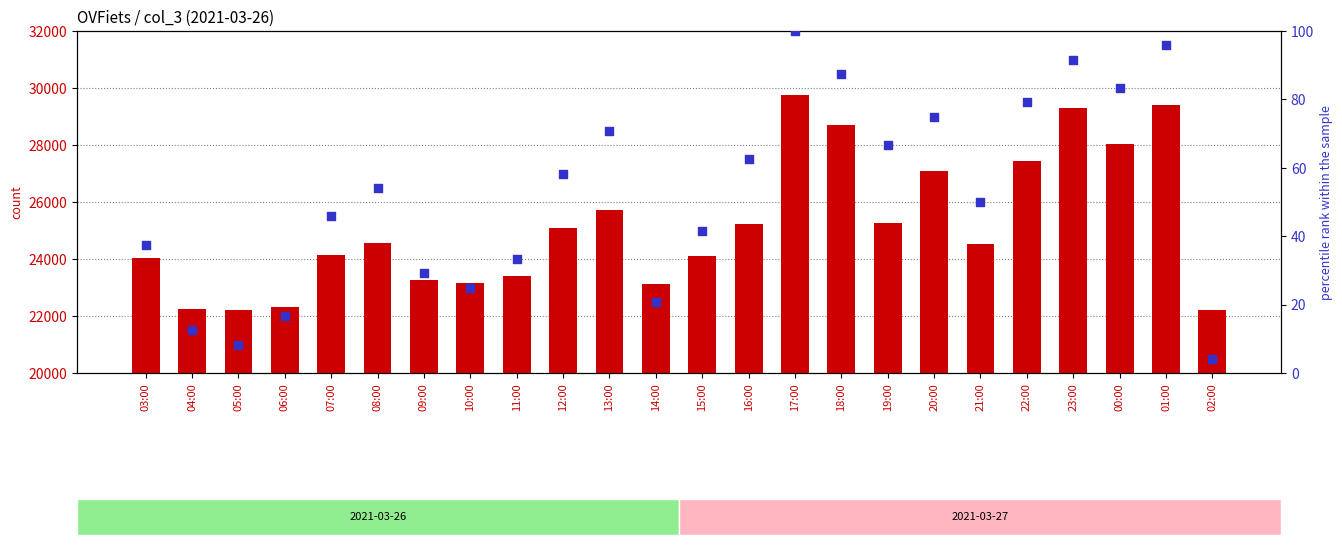

At which category is the sum across all series the highest?

17:00